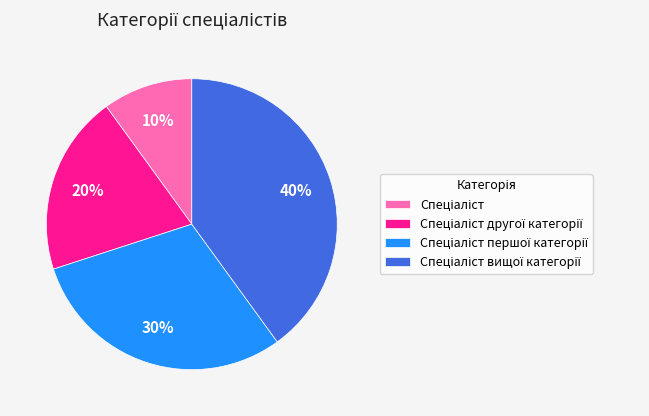

To the nearest percent, what is the difference between the largest and smallest slice percentages?

30%